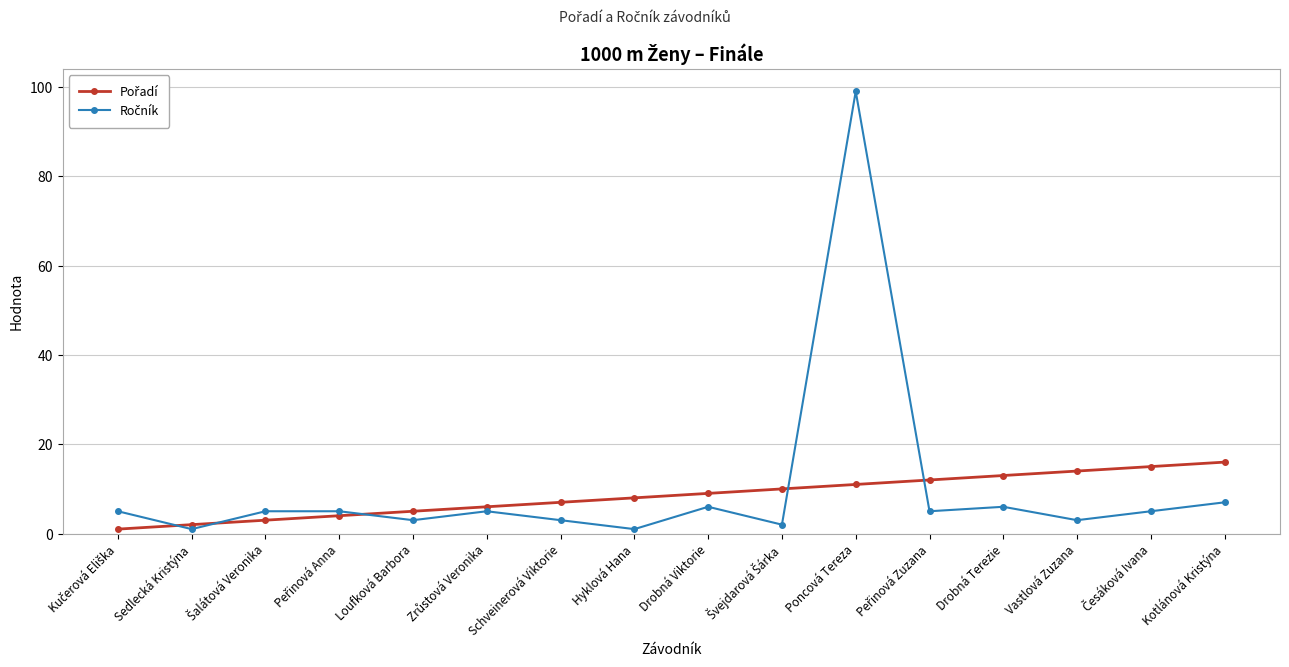

What is the difference between the highest and lowest values at Kotlánová Kristýna?

9